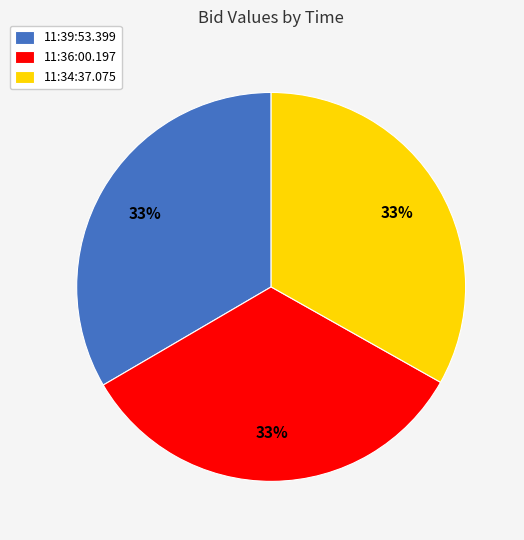

What is the ratio of the value at 11:34:37.075 to the value at 11:36:00.197?

1.0